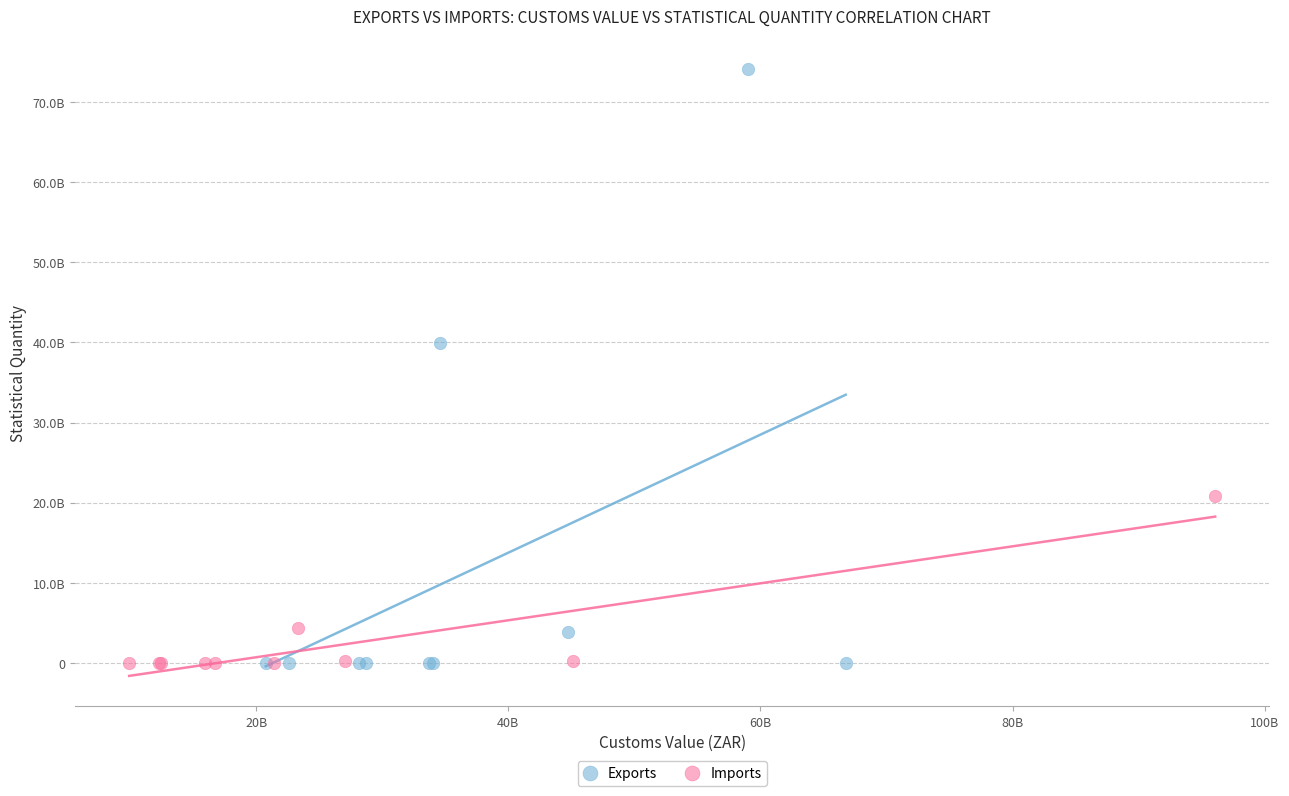

What are all the series names shown in the legend?

Exports, Imports